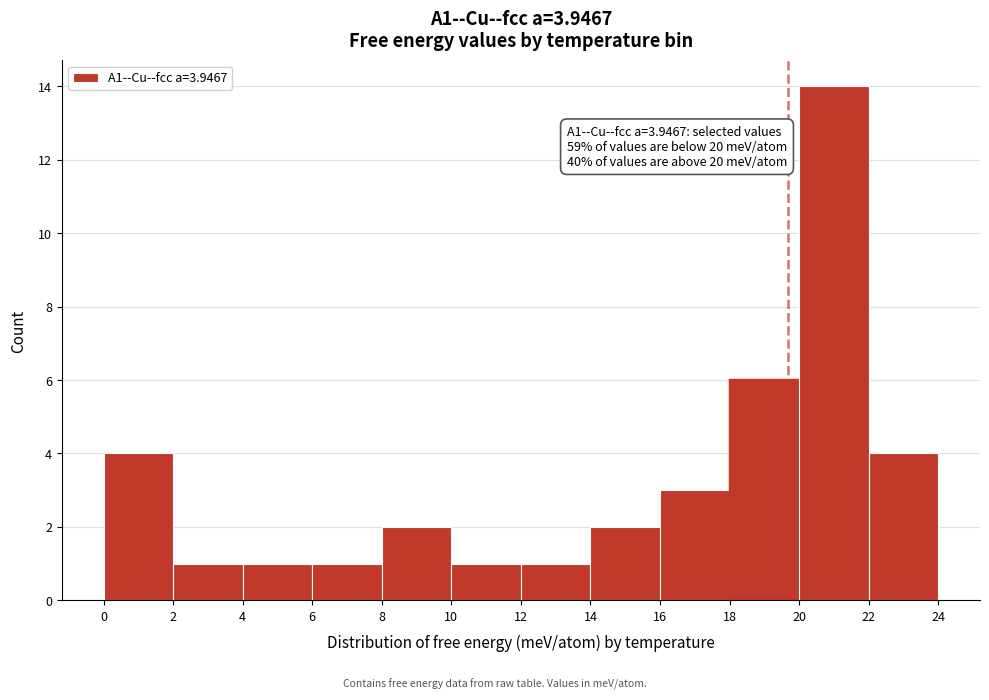

Over which range of the x-axis is the bar tallest?

20 to 22